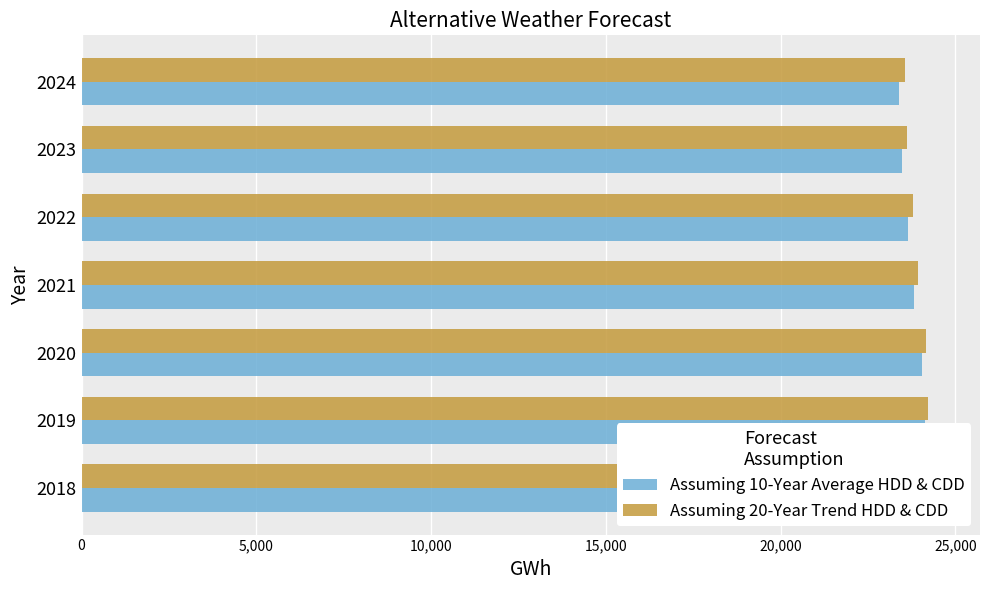

Reading left to right, transcribe all the data shown in this chart.

Assuming 10-Year Average HDD & CDD: 24378.2	24123.8	24036.0	23818.0	23651.8	23475.3	23396.7
Assuming 20-Year Trend HDD & CDD: 24472.7	24227.1	24149.5	23938.9	23781.5	23613.8	23545.9